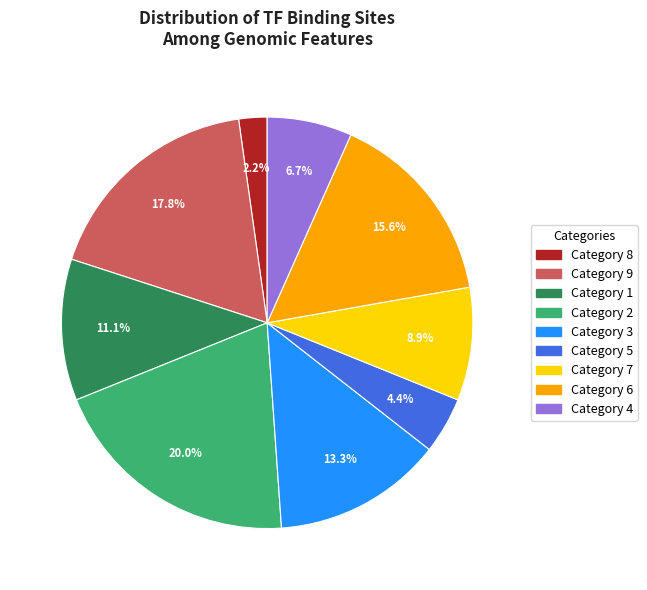

Is there a majority slice in this chart?

No